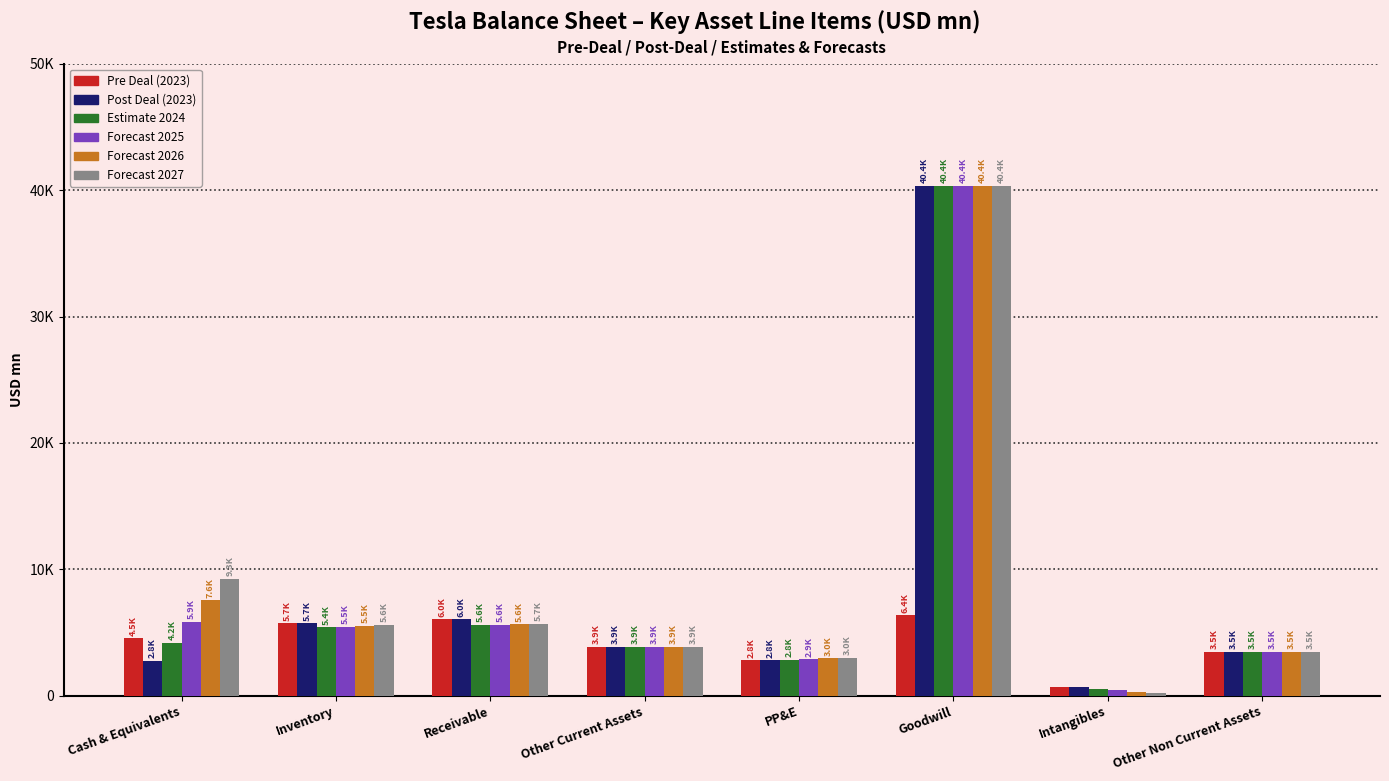

What is the difference between the Forecast 2025 values at Receivable and Intangibles?

5198.6